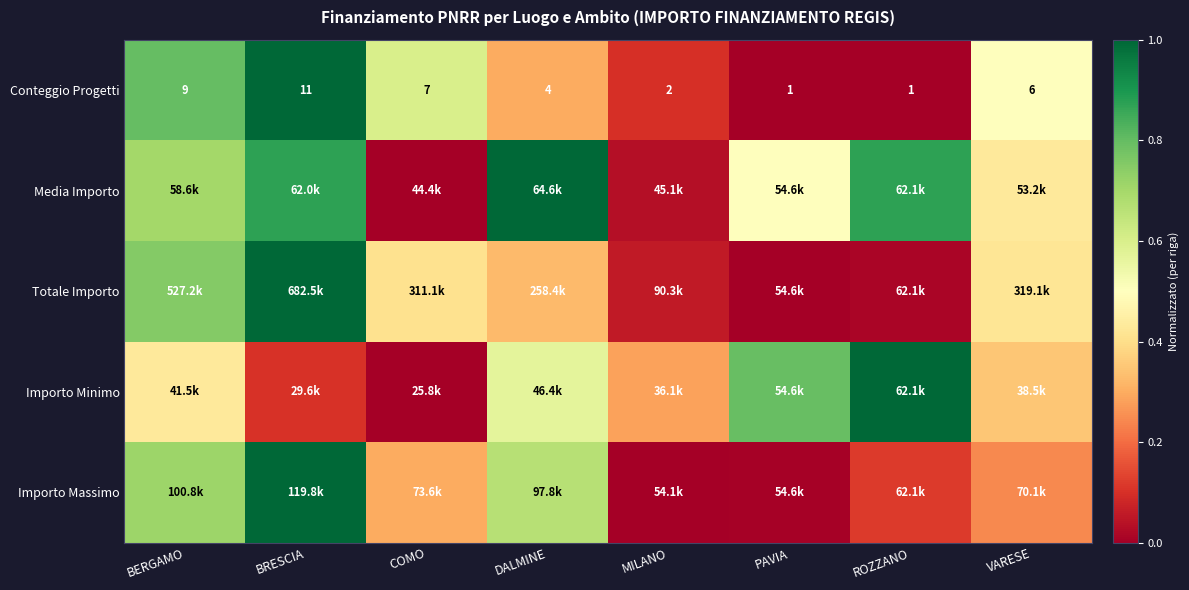

At BRESCIA, list the series in order from smallest to largest.

Importo Minimo, Media Importo, Conteggio Progetti, Totale Importo, Importo Massimo